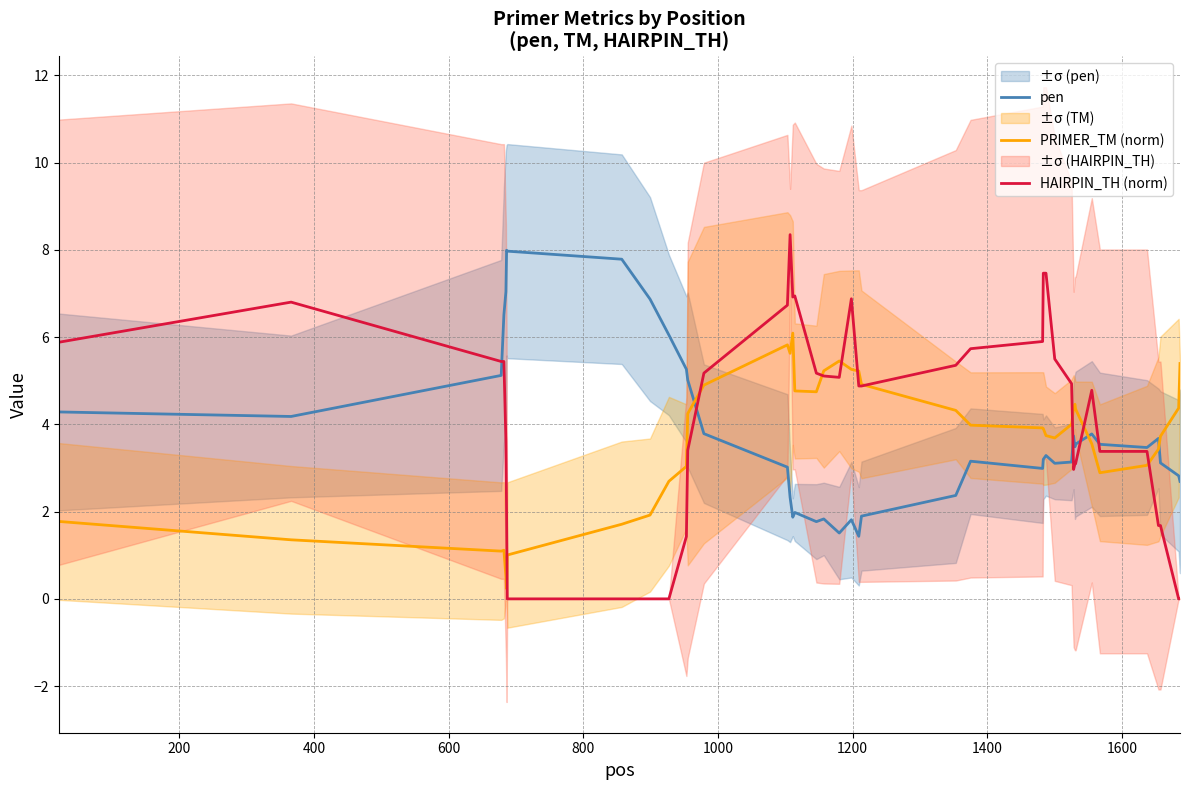

What is the difference between the maximum and minimum values in the pen series?

6.6